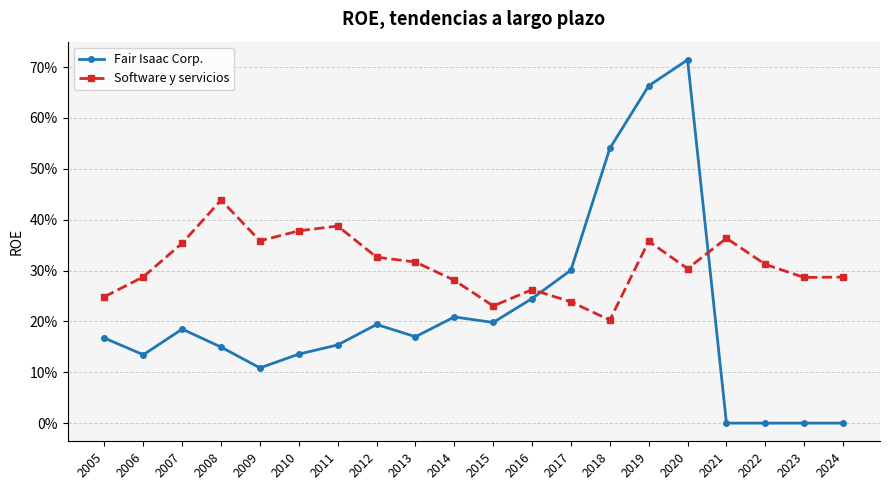

What is the value of the Software y servicios point at the 1st from the left?

0.2